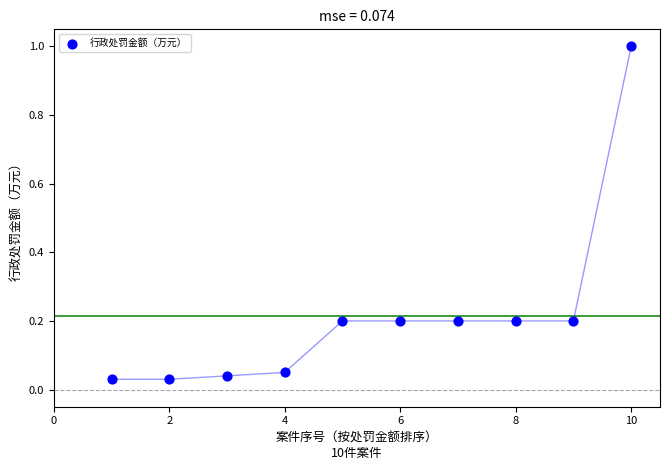

What is the range of X values (max minus min)?

9.0